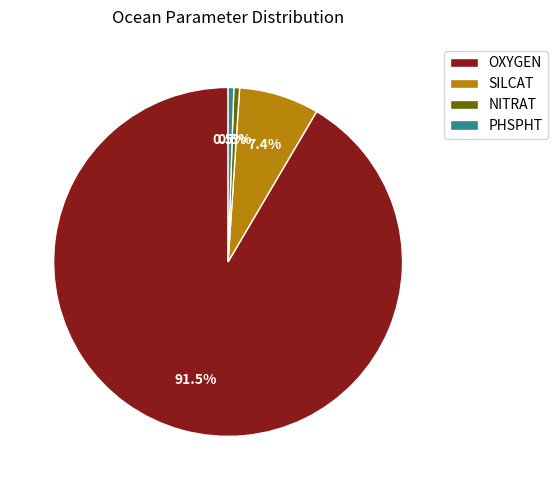

What percentage is NOT represented by NITRAT?

99.5%